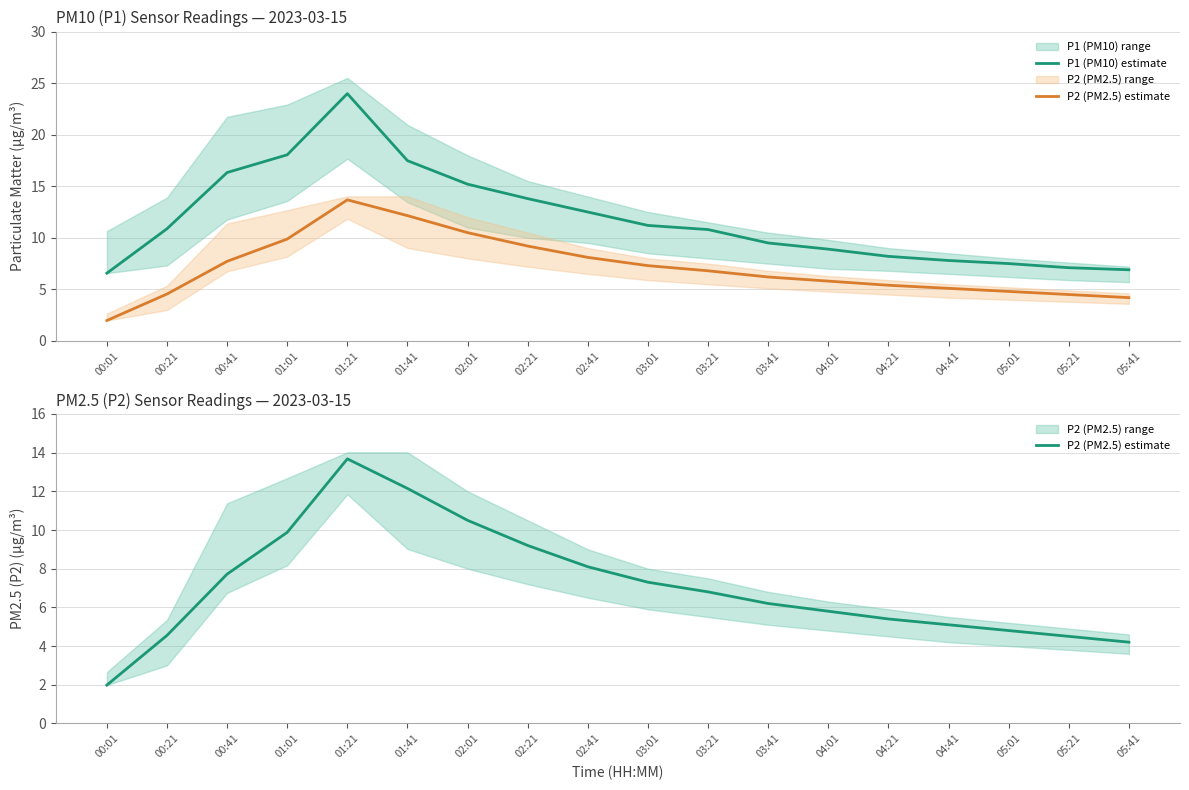

Which label corresponds to the largest value in the chart?

01:21